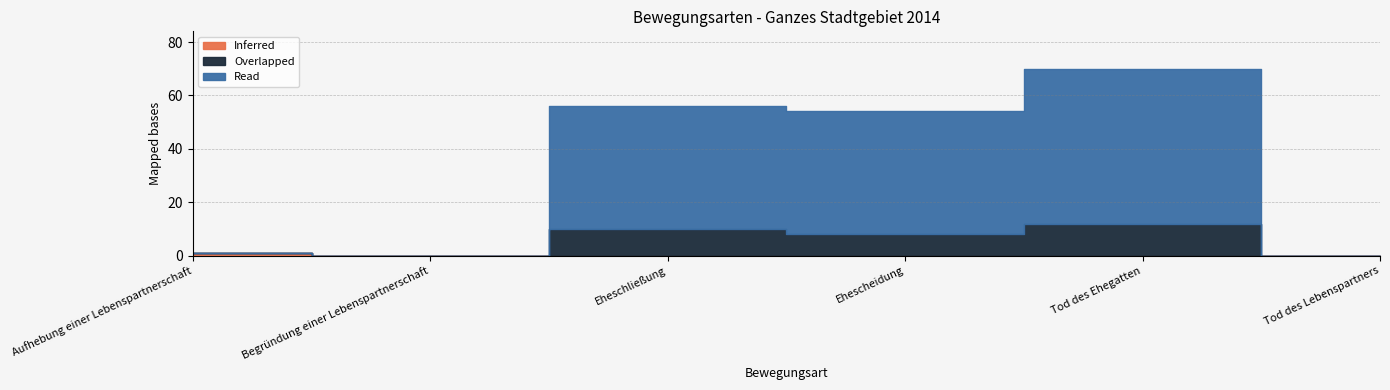

Which series has the largest total across all categories?

Read